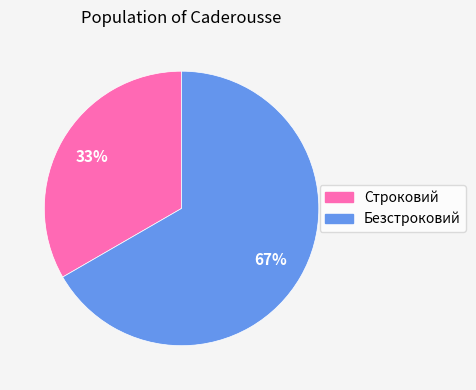

Rank the categories by value from highest to lowest.

Безстроковий, Строковий